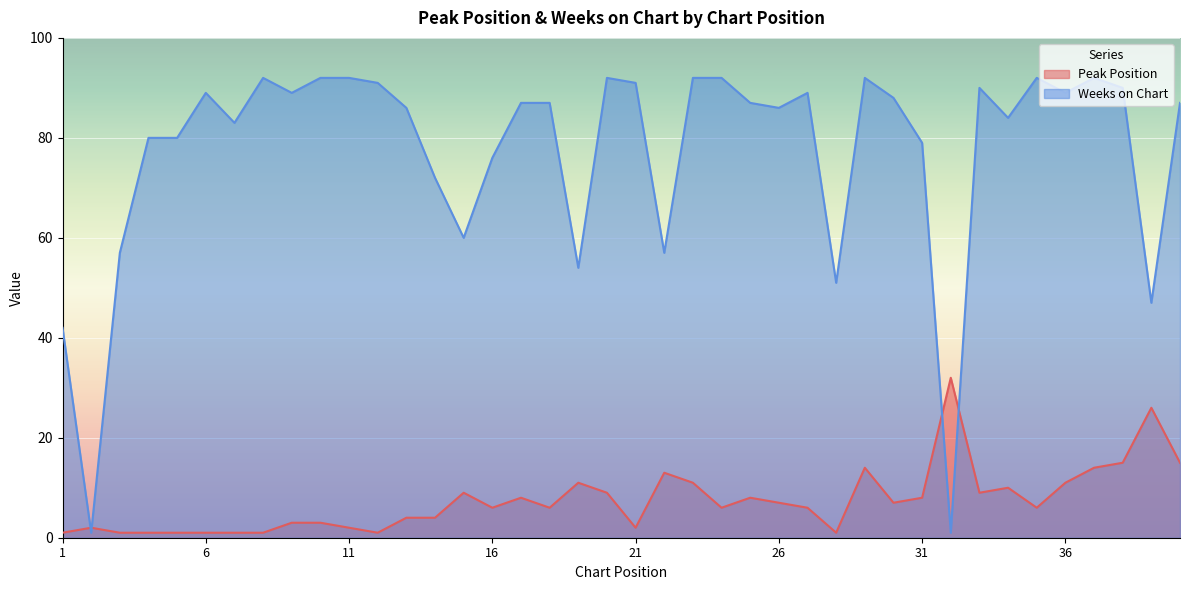

What is the value of the Weeks on Chart point at the 5th from the left?

80